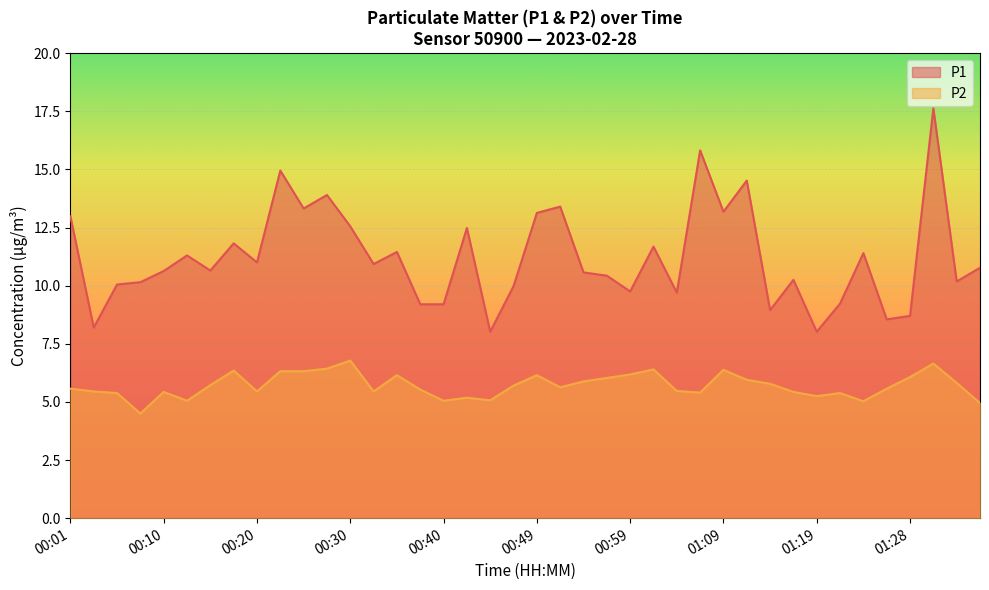

How many data points does each series have?

40